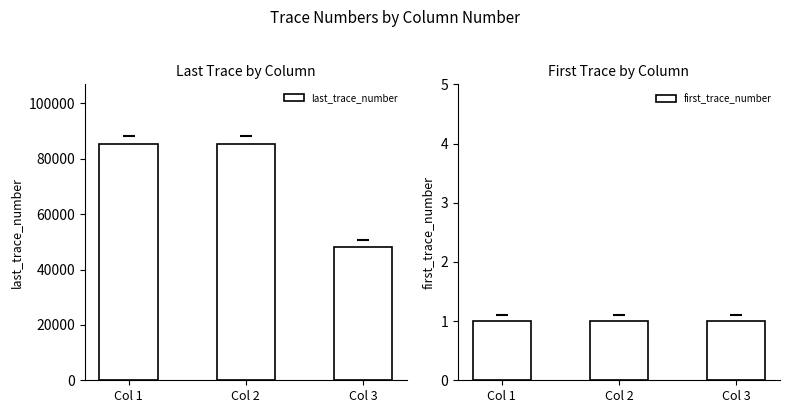

What is the difference between the maximum and minimum values in the last_trace_number series?

37510